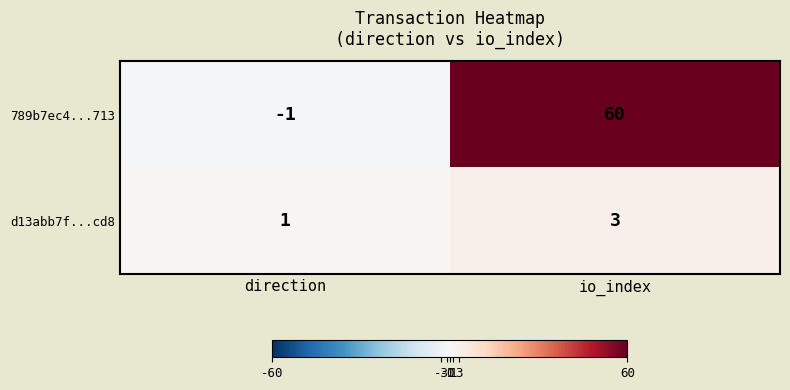

What is the sum of all 789b7ec4...713 values?

59